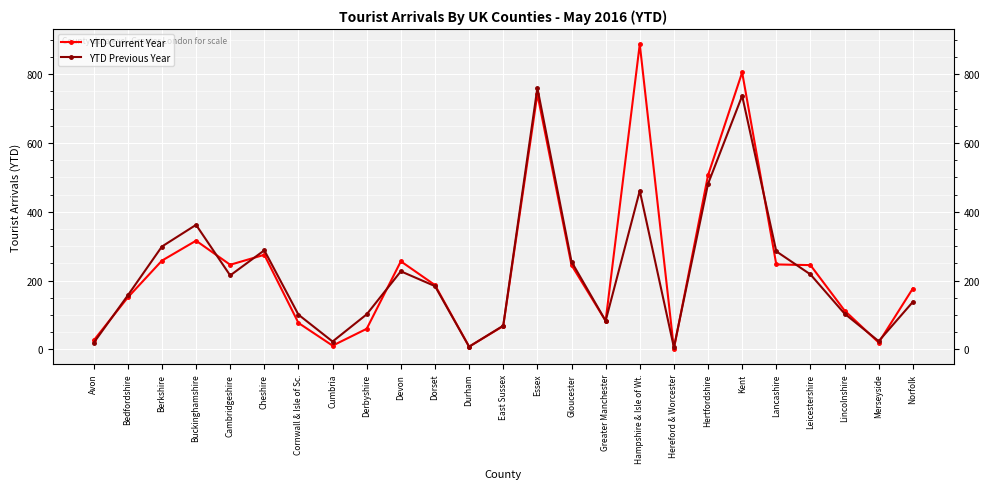

The YTD Previous Year series shows 401 at Devon. True or false?

False